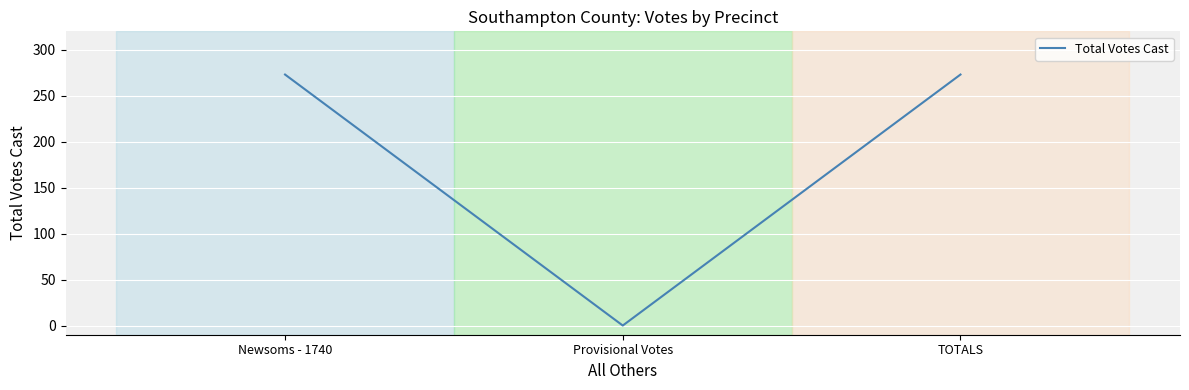

Between TOTALS and Provisional Votes, which is larger?

TOTALS